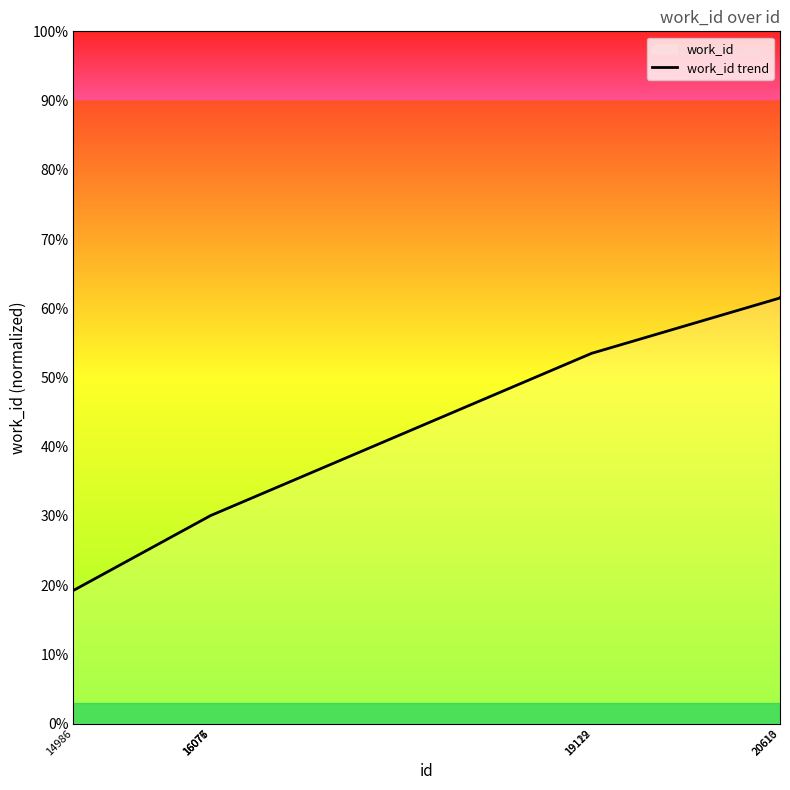

Which label corresponds to the smallest value in the chart?

14986